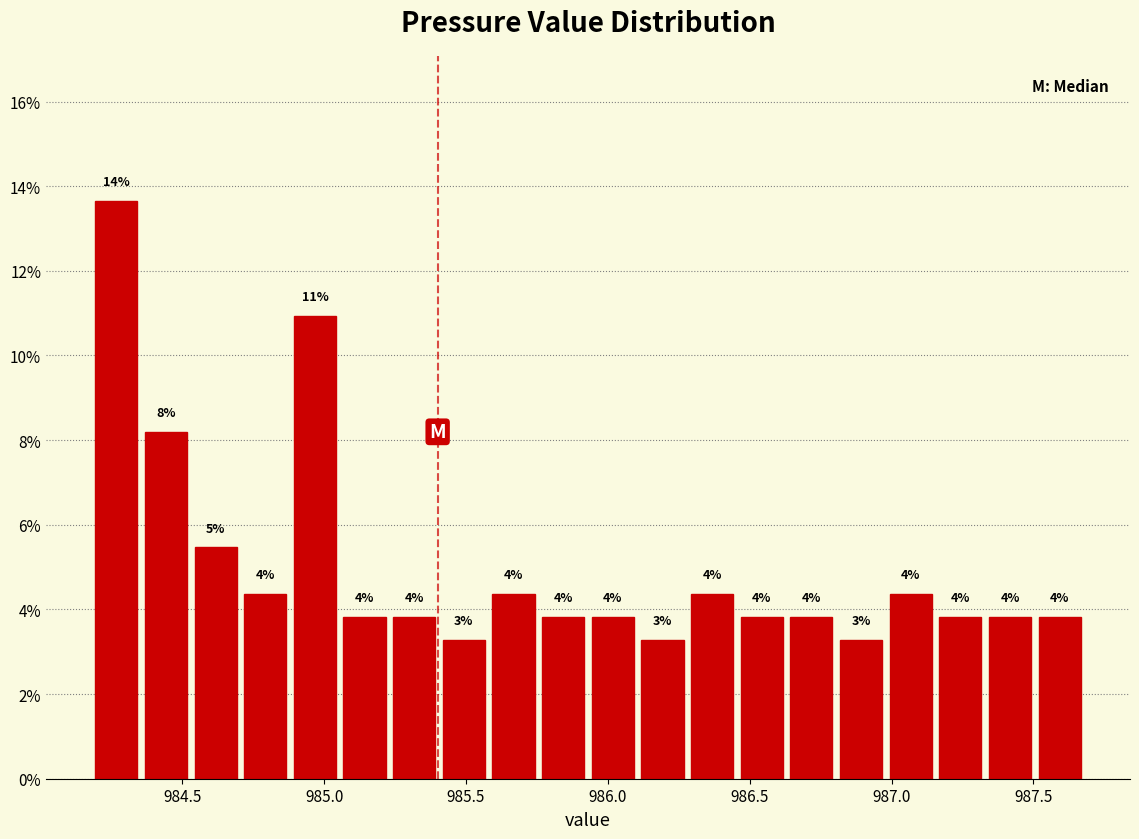

Read against the x-axis, roughly where is the centre of the tallest bar?

984.25